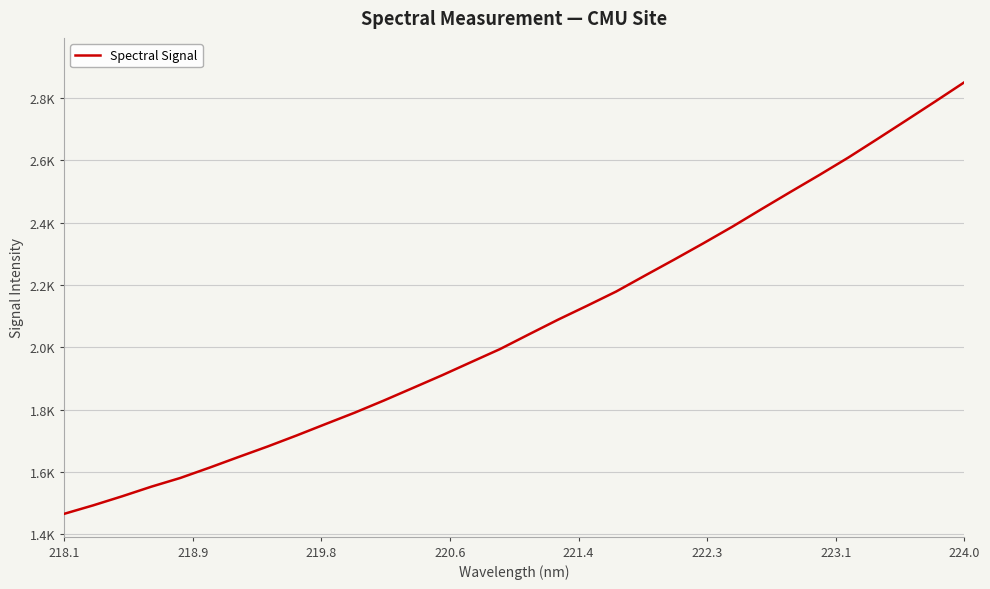

Is this an area chart (filled region under the line)?

No